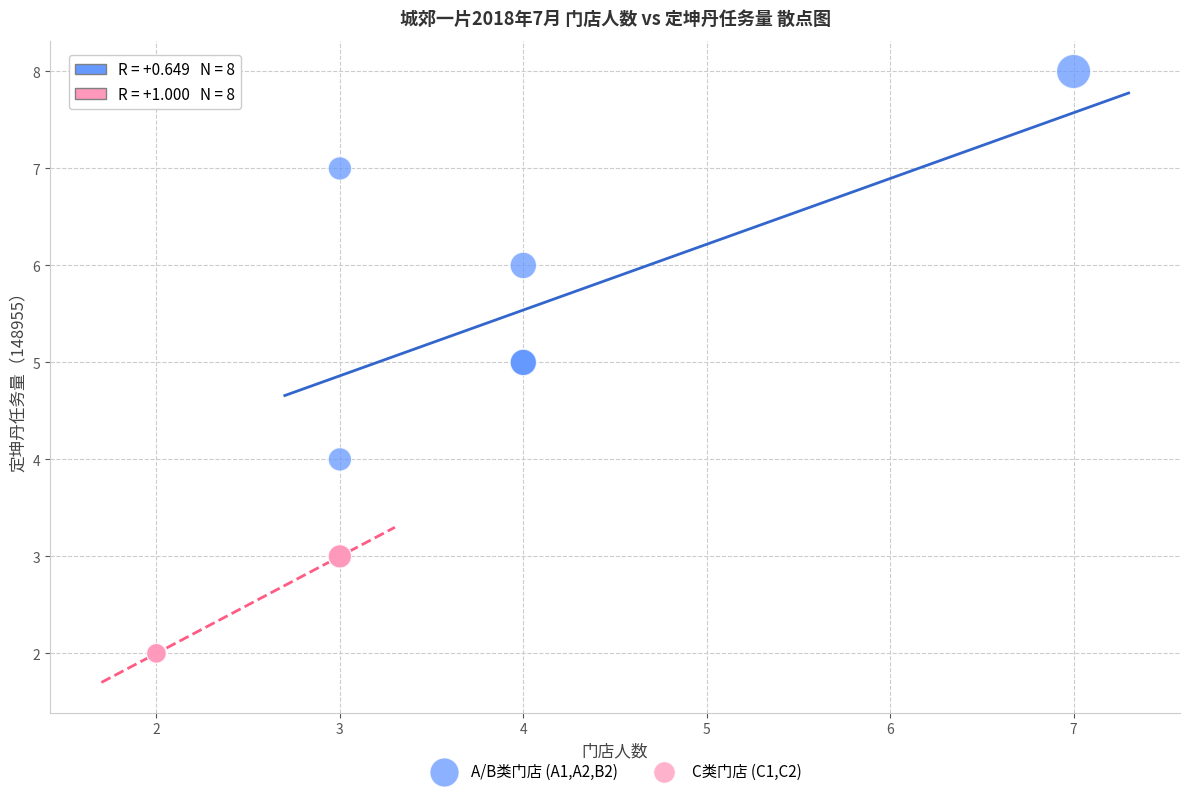

Which series reaches the maximum Y coordinate?

A/B类门店 (A1,A2,B2)